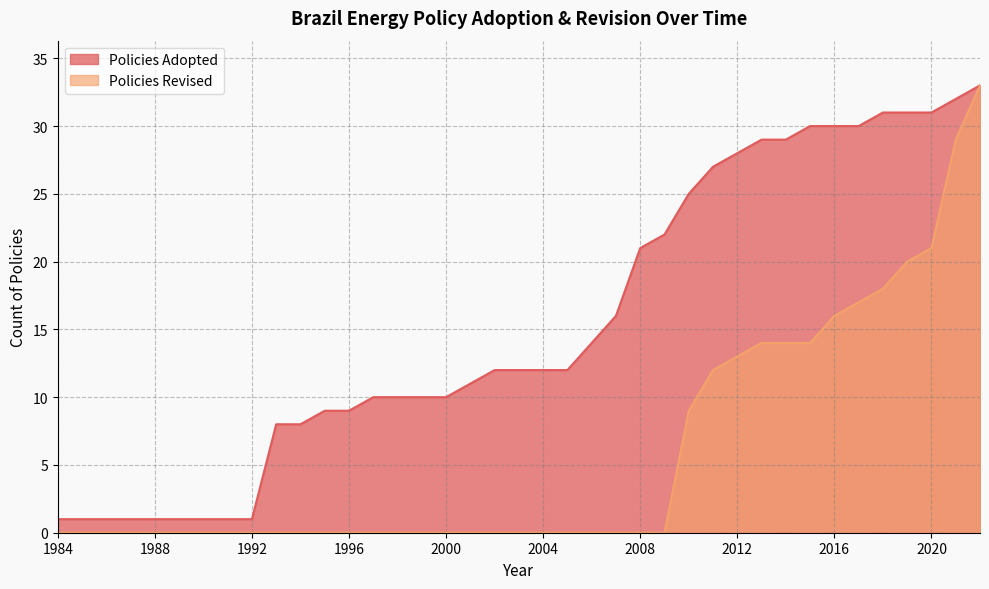

What is the maximum value shown in the chart?

33